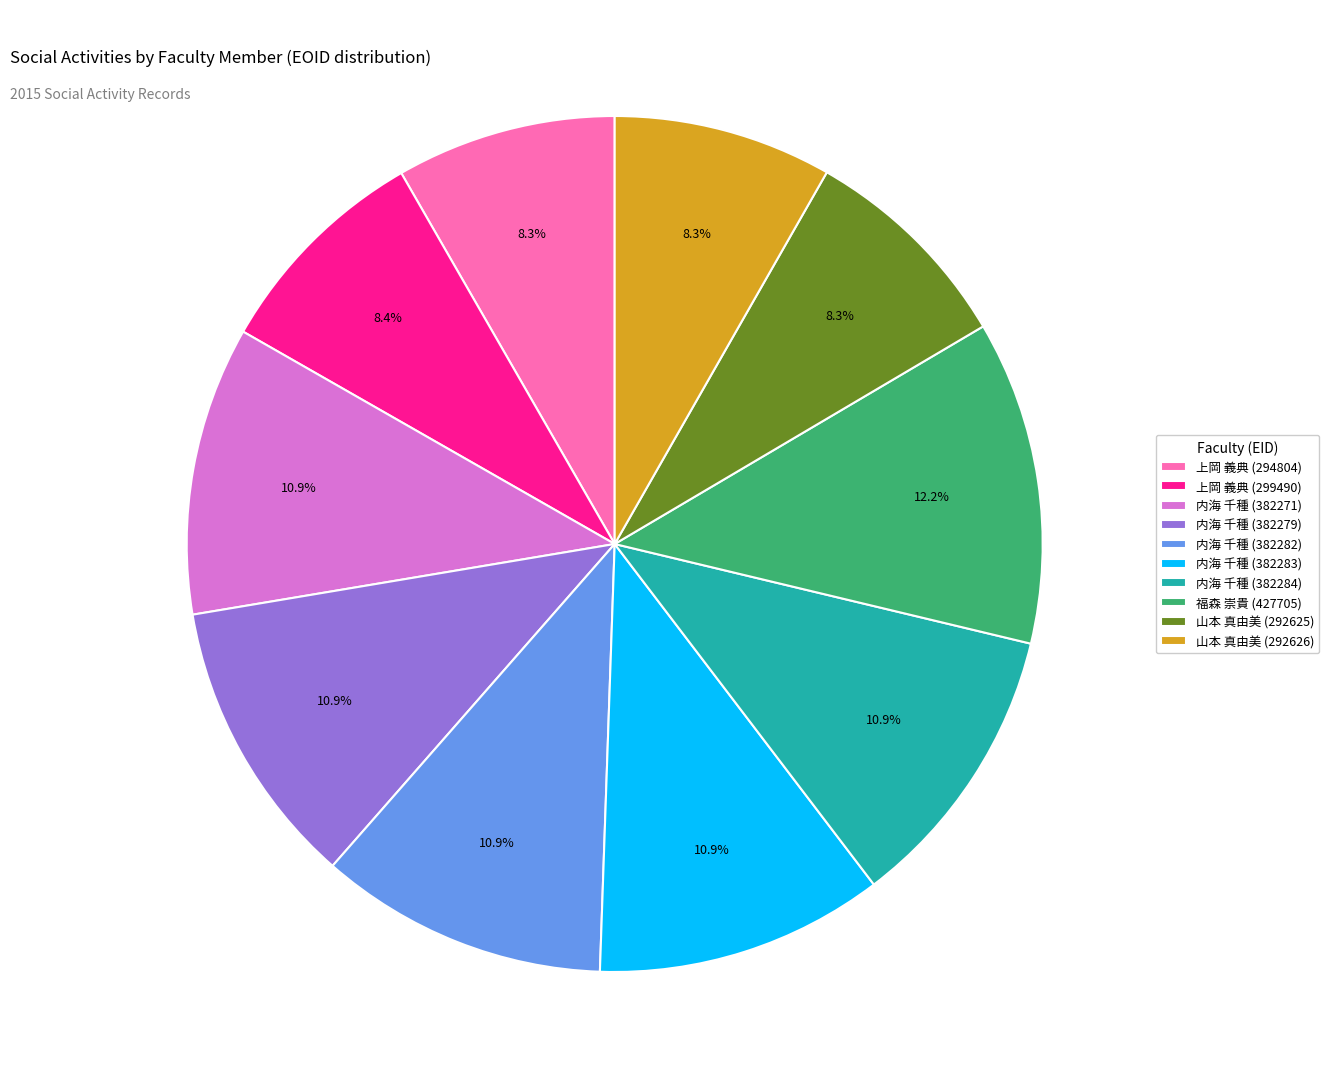

To the nearest percent, what portion does 山本 真由美 (292626) represent?

8%